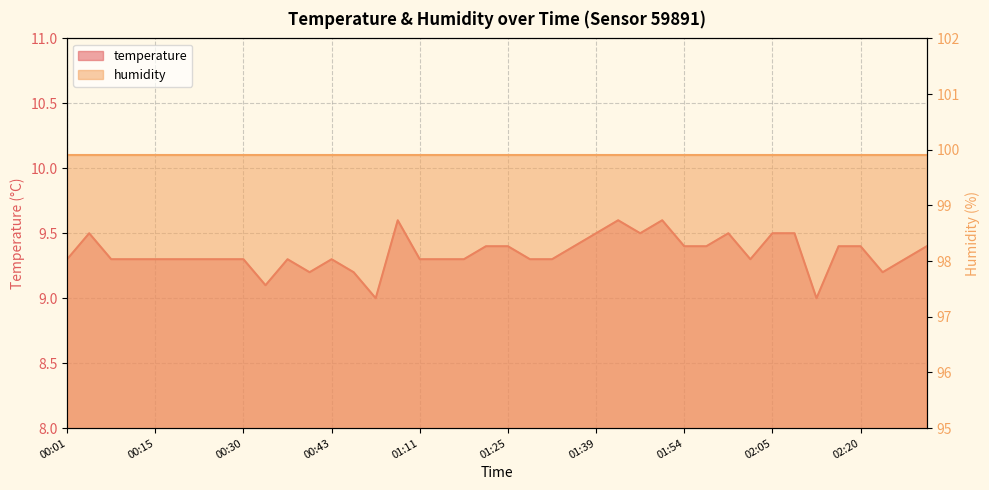

How many points are lower than both their immediate neighbors (excluding endpoints)?

7